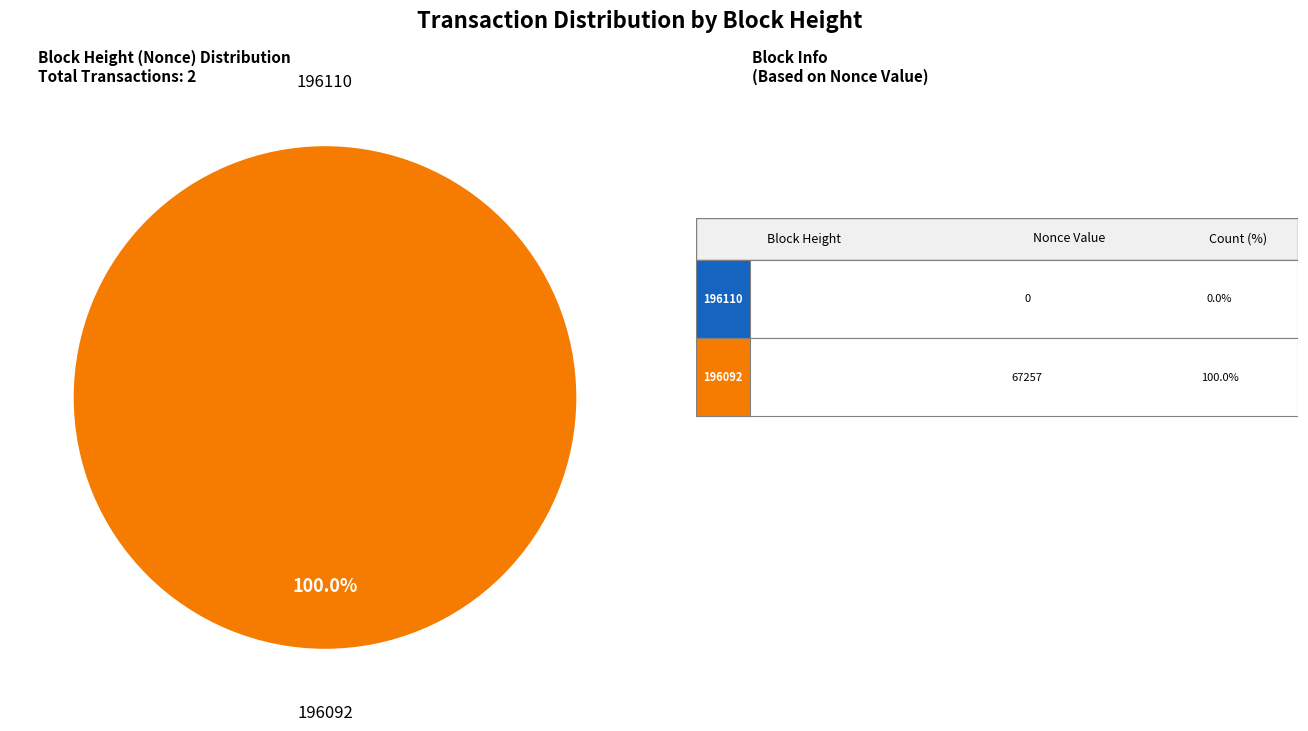

Between 196110 and 196092, which is larger?

196092